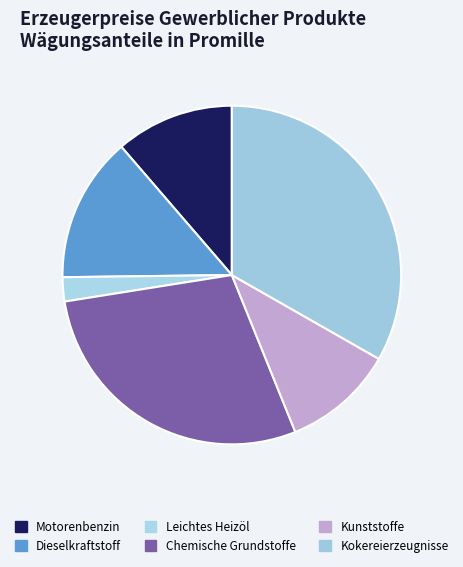

How many segments does this pie chart have?

6